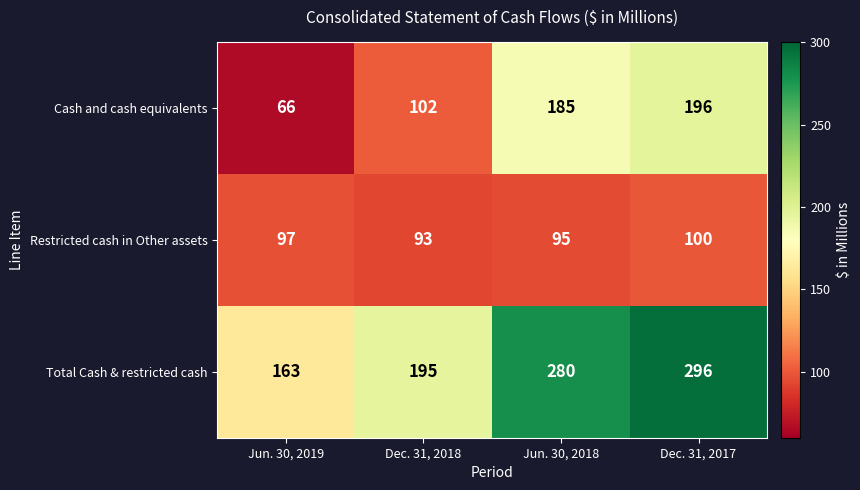

What is the difference between the maximum and second lowest values in the Cash and cash equivalents series?

94